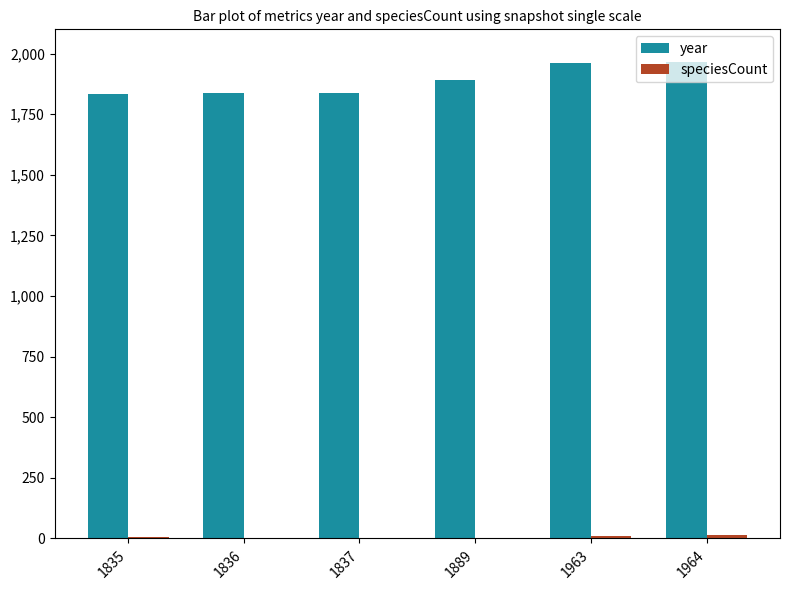

The value of year at 1835 is 869. True or false?

False